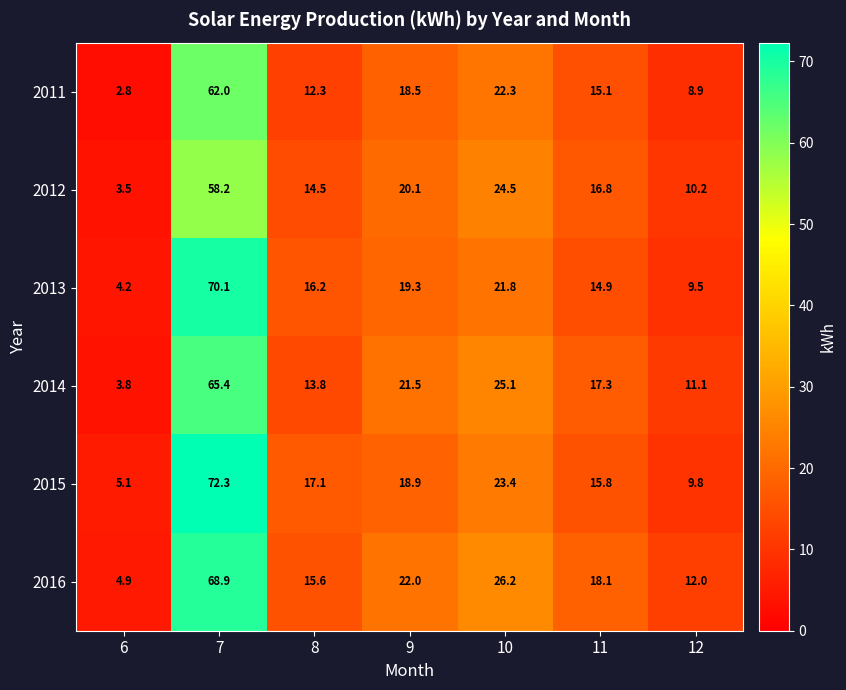

What is the difference between the maximum and minimum values in the 2013 series?

65.9